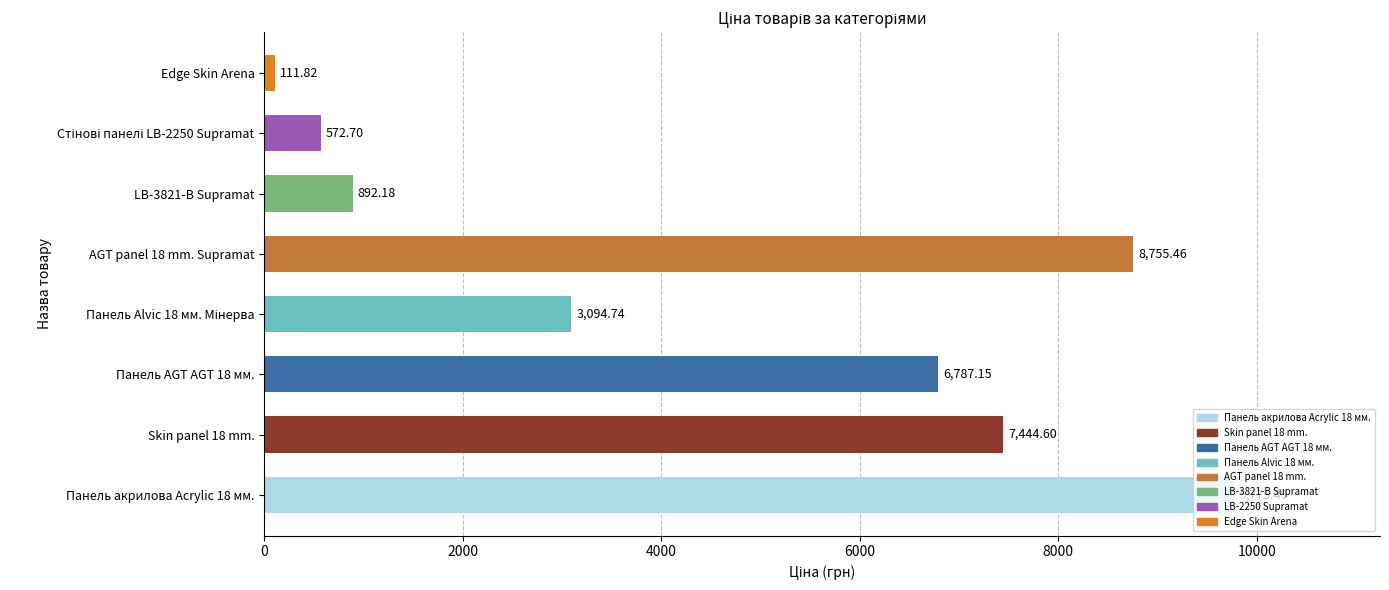

Which category has the lowest value across all series?

Edge Skin Arena